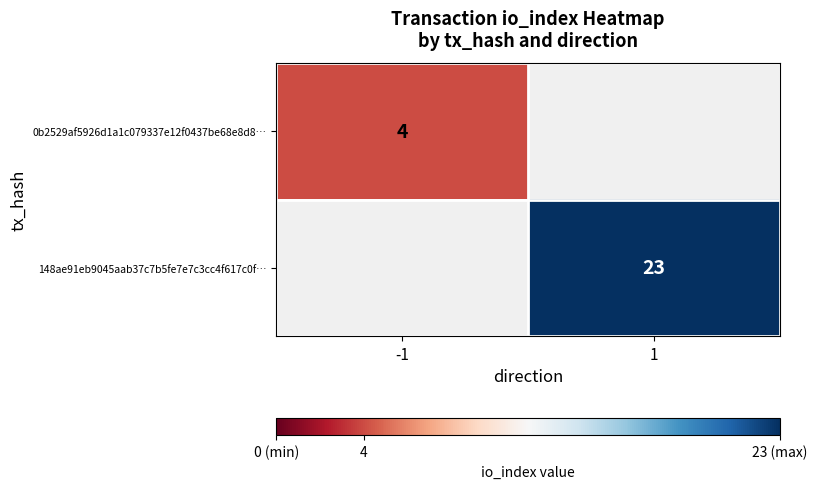

The 0b2529af5926d1a1c079337e12f0437be68e8d8… series shows 4 at -1. True or false?

True